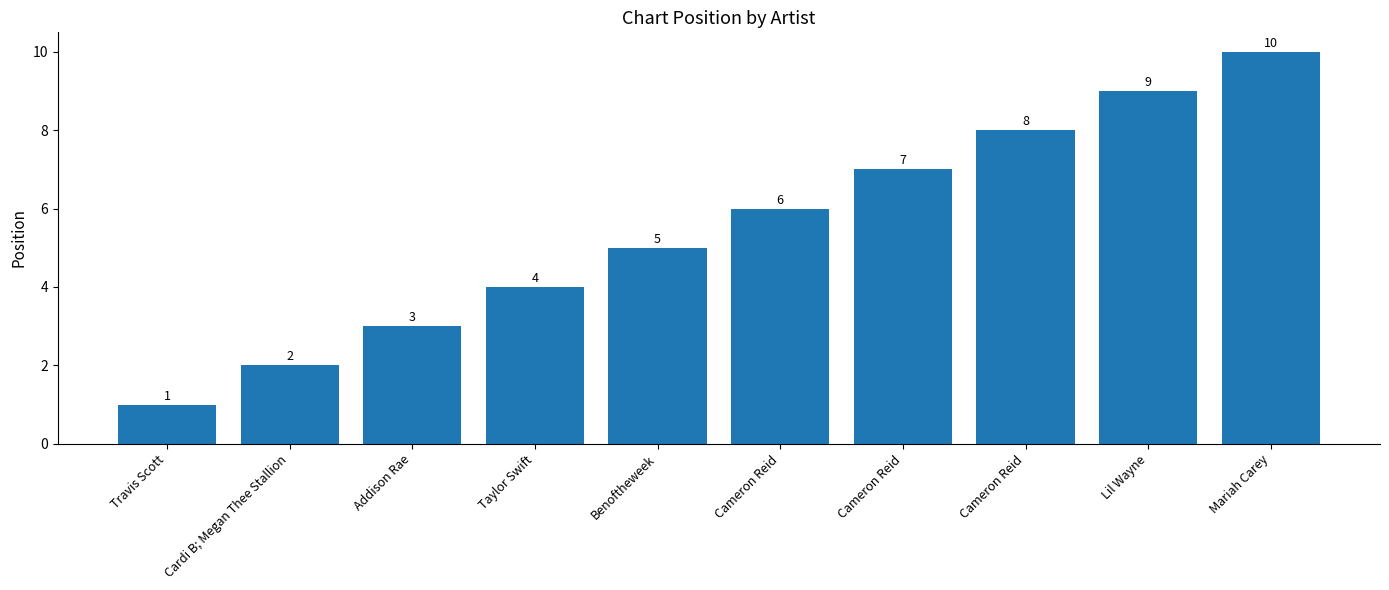

How many values are below 6?

5